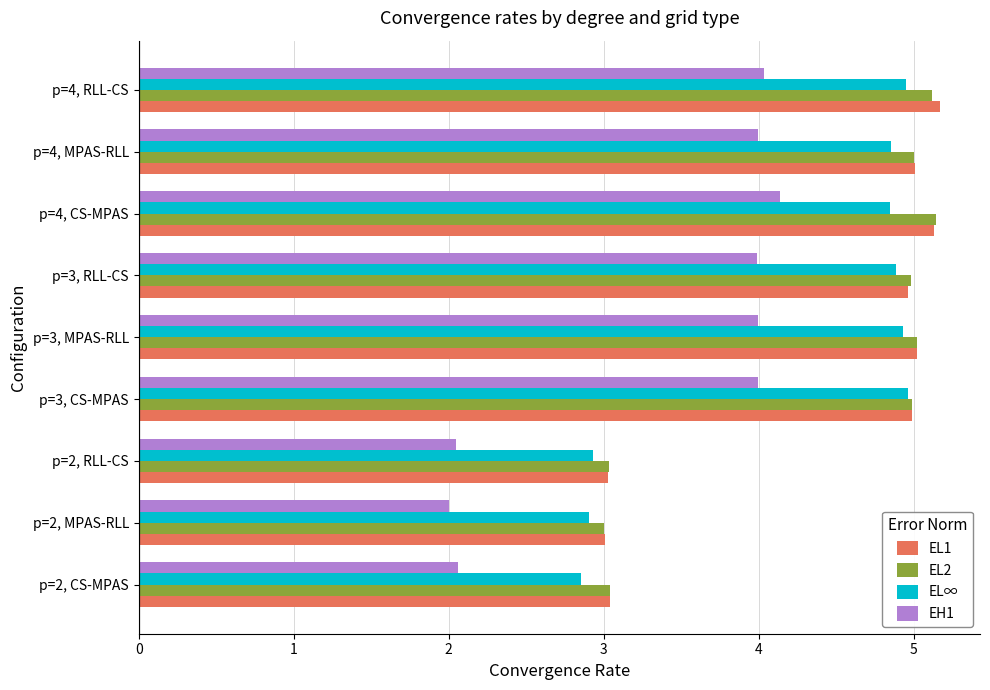

What is the difference between the maximum and second lowest values in the EL∞ series?

2.1